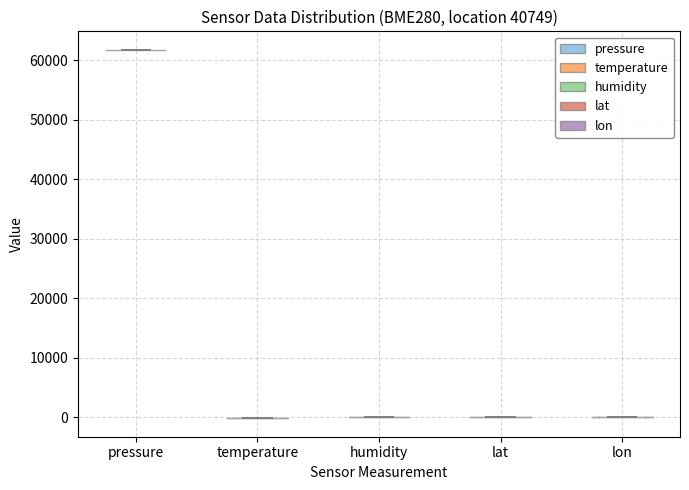

What is the highest point the violin for pressure reaches on the y-axis? The values are not printed on the chart, so give them approximately, as read against the axis.

62000